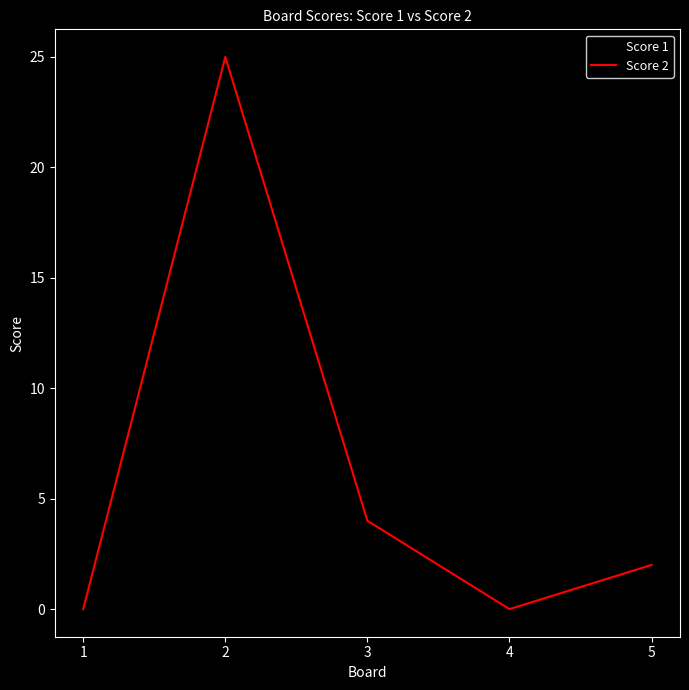

The value of Score 2 at 5 is 0. True or false?

False